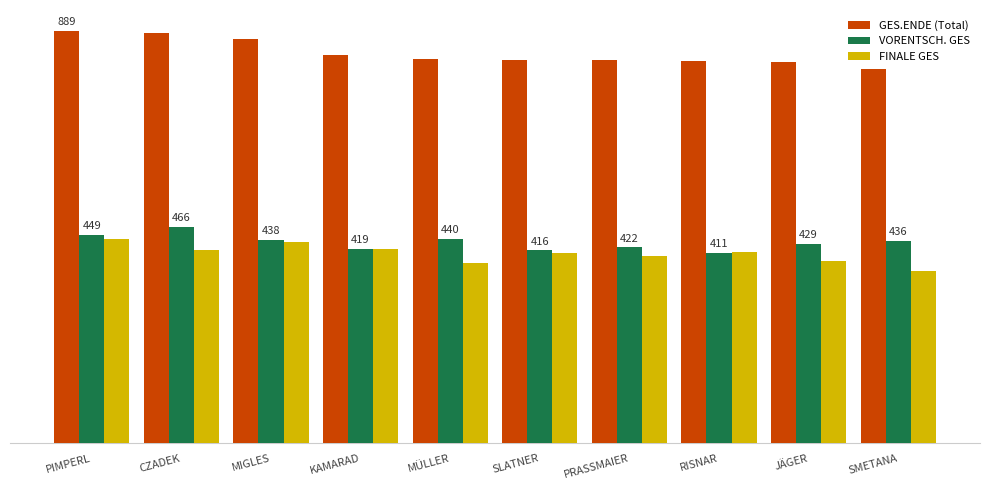

What are all the series names shown in the legend?

GES.ENDE (Total), VORENTSCH. GES, FINALE GES